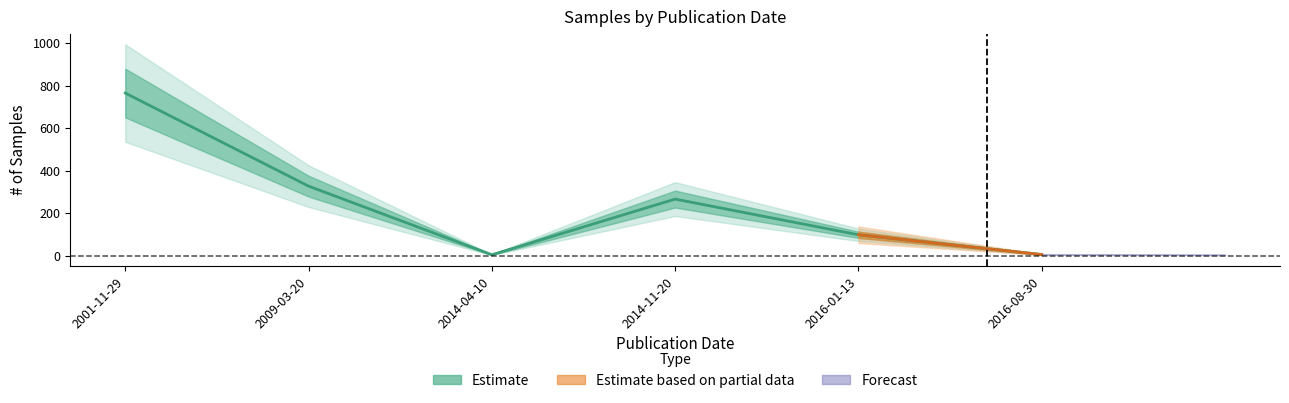

What is the smallest value displayed?

4